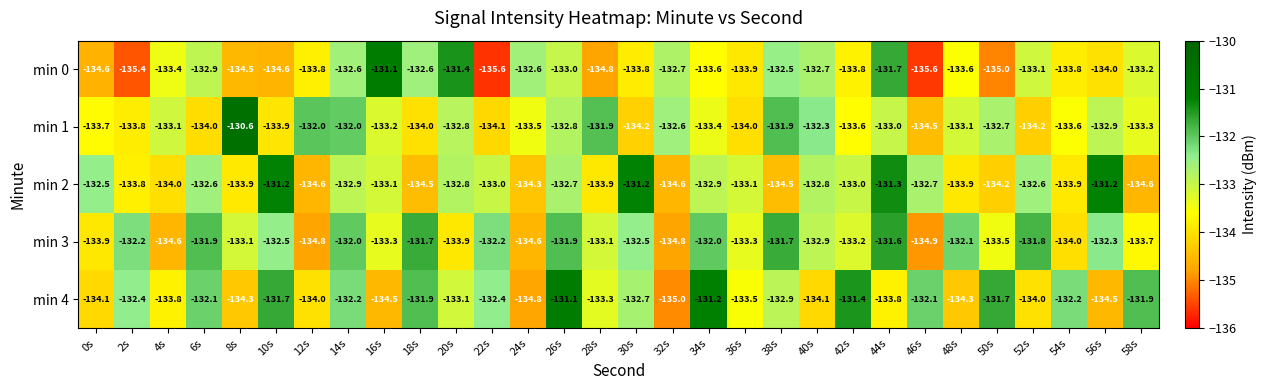

How many series are shown in this chart?

5